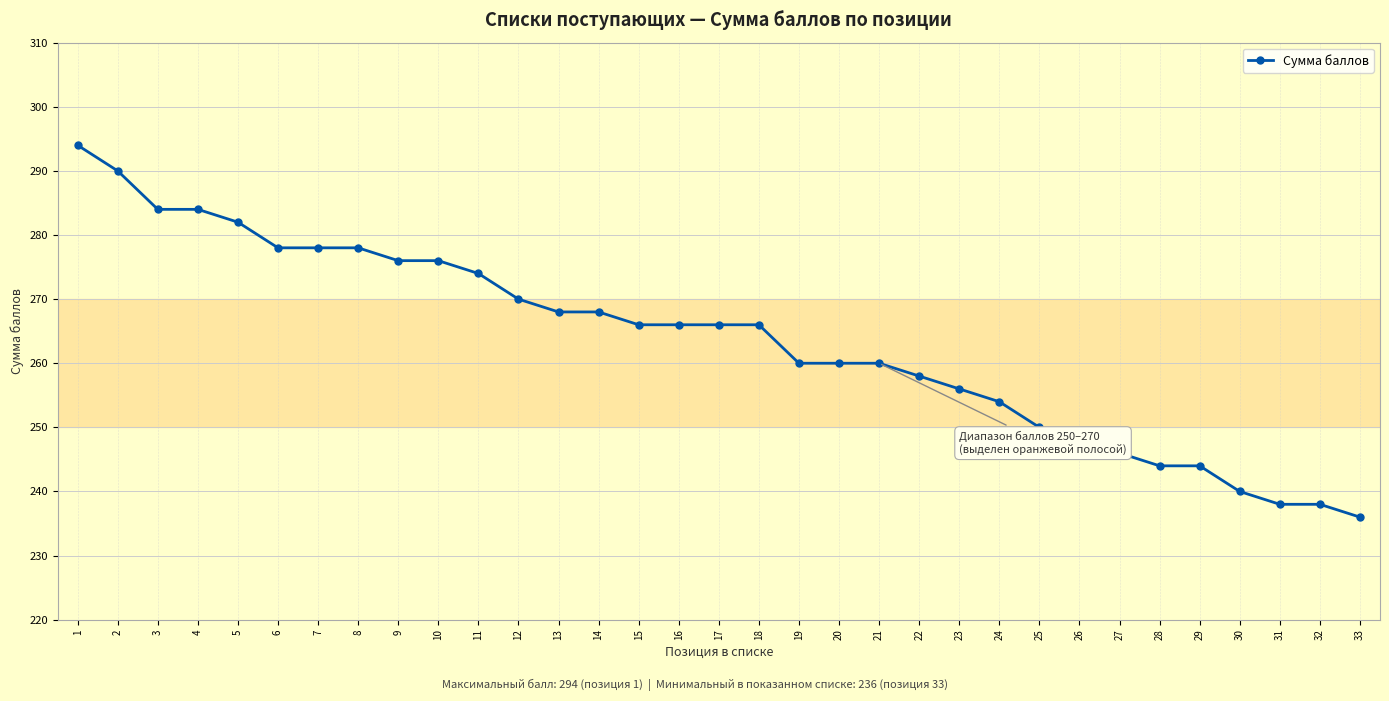

What is the greatest value displayed?

294